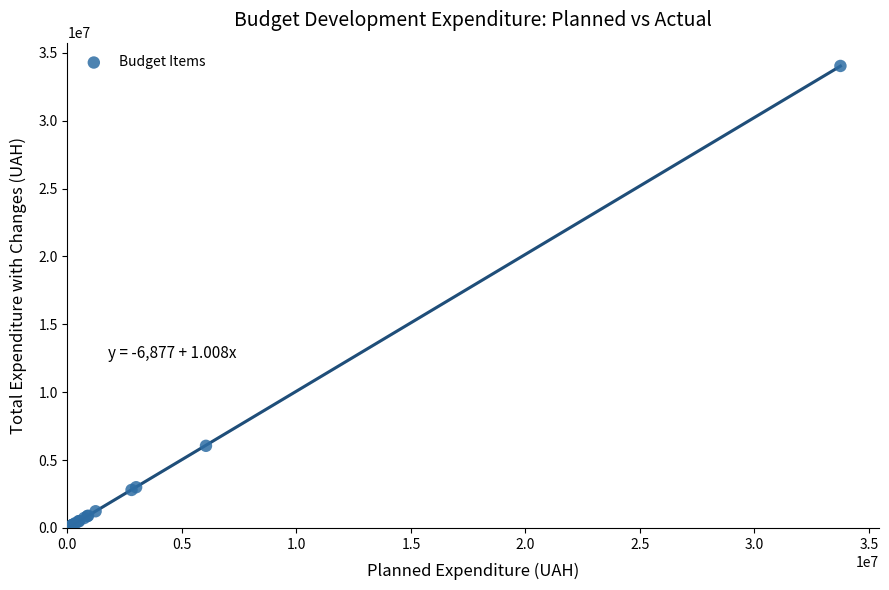

What Y value in the scatter plot is closest to 17029125?

6050000